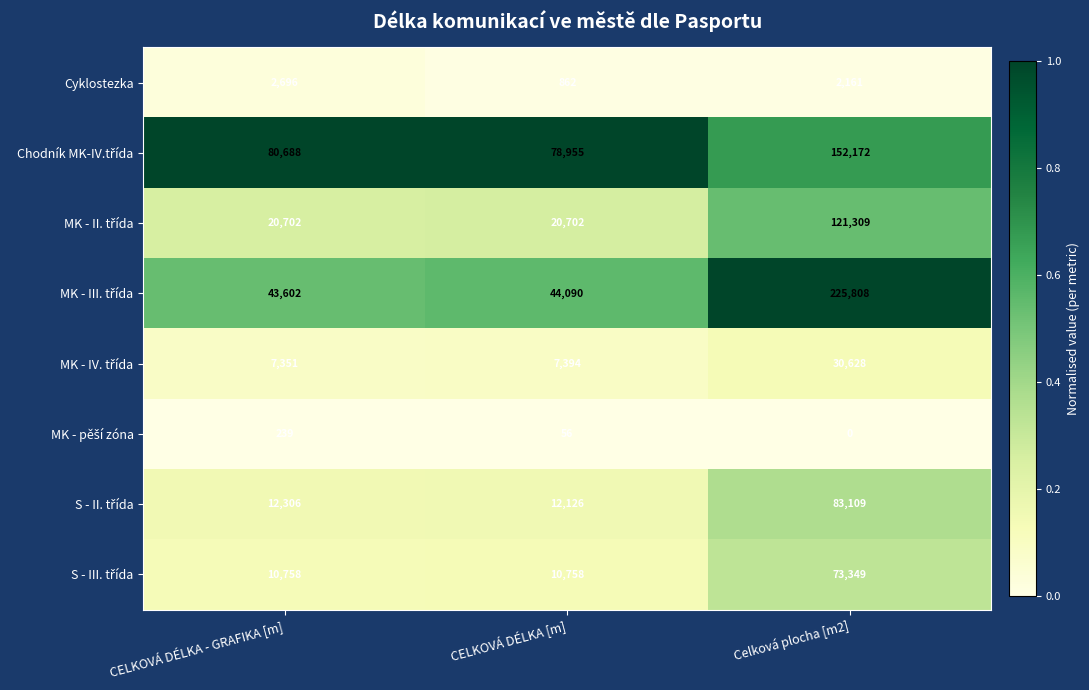

What is the difference between the highest and lowest values at CELKOVÁ DÉLKA - GRAFIKA [m]?

80449